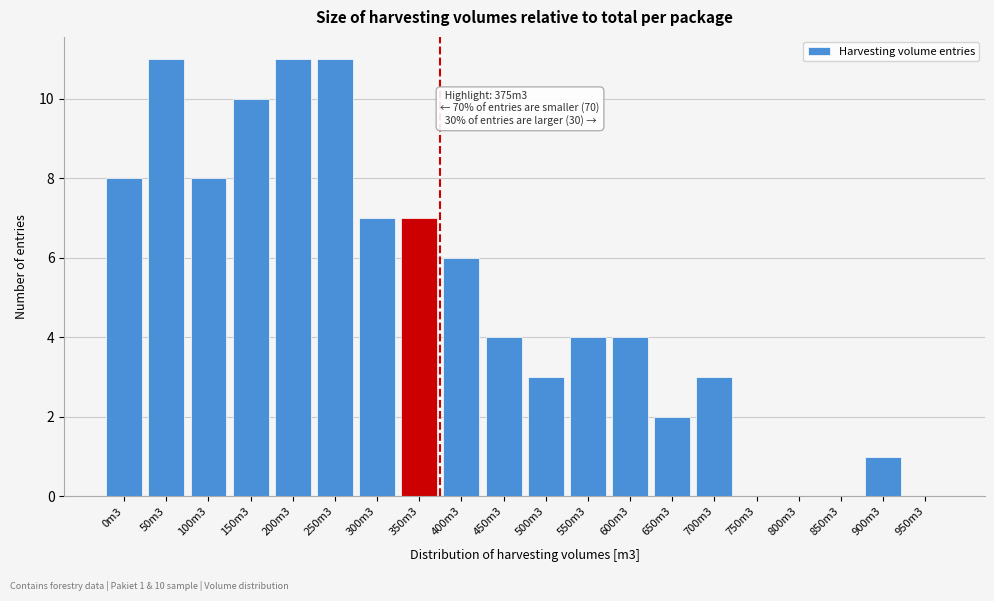

Reading left to right, what are all the values shown in this chart?

0m3=8	50m3=11	100m3=8	150m3=10	200m3=11	250m3=11	300m3=7	350m3=7	400m3=6	450m3=4	500m3=3	550m3=4	600m3=4	650m3=2	700m3=3	750m3=0	800m3=0	850m3=0	900m3=1	950m3=0